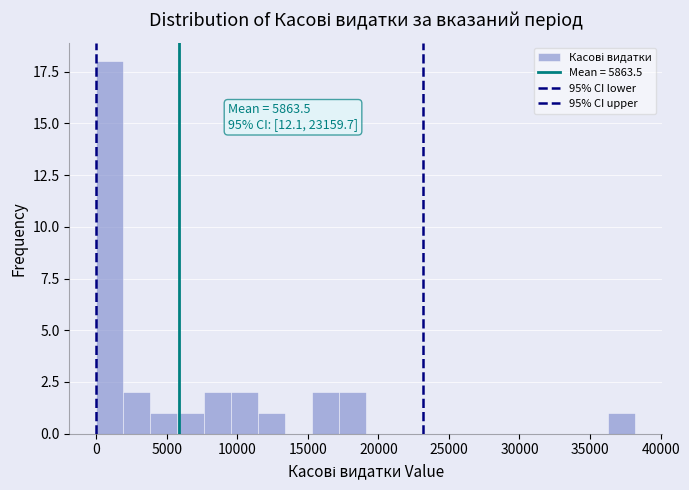

Around what value on the x-axis is the tallest bar? Give the approximate position of its centre, as read against the axis.

1000